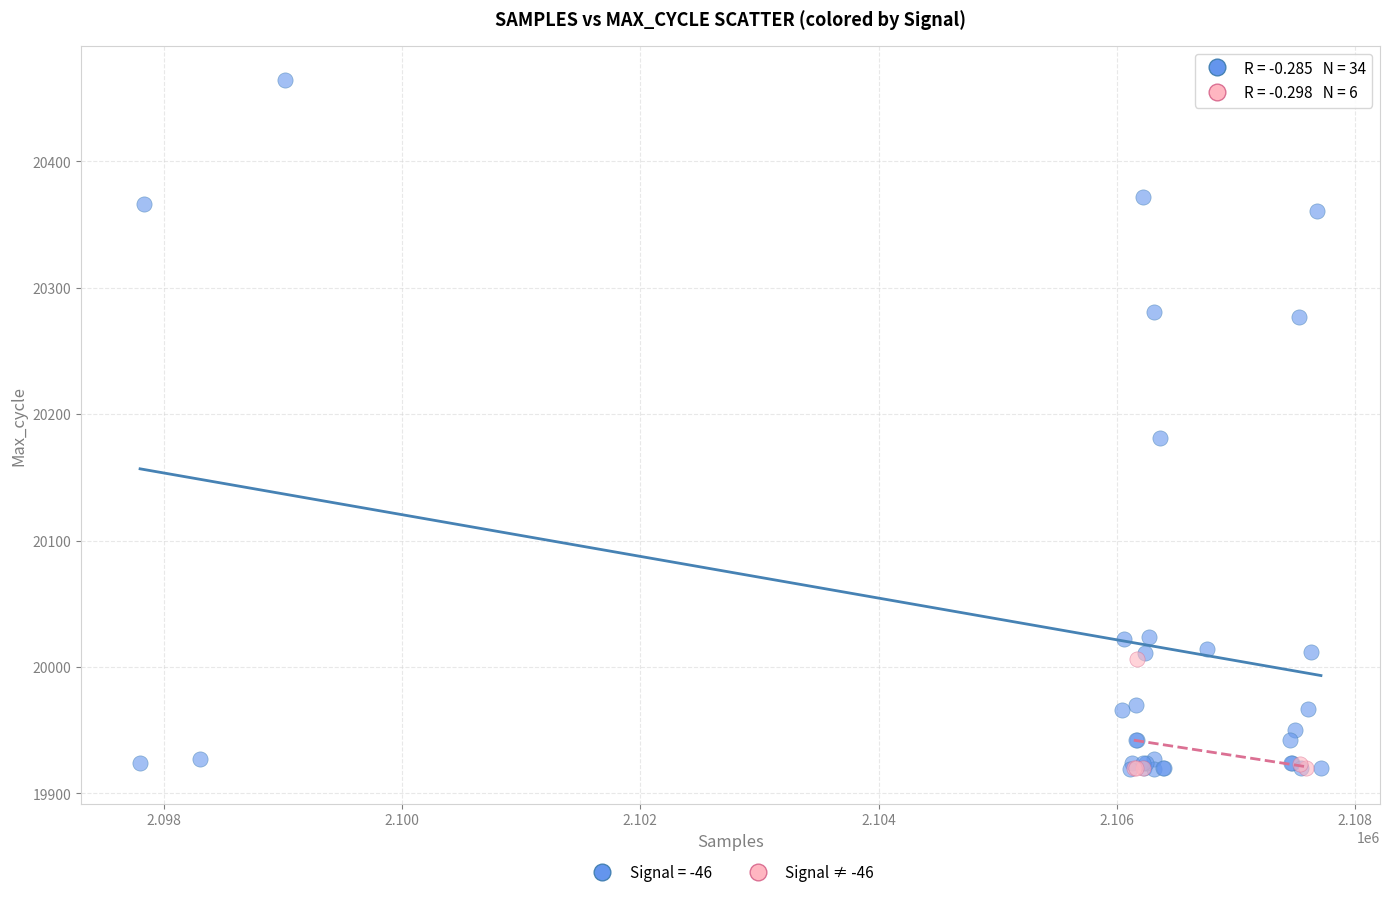

Which series has the widest spread of Y values?

Signal = -46